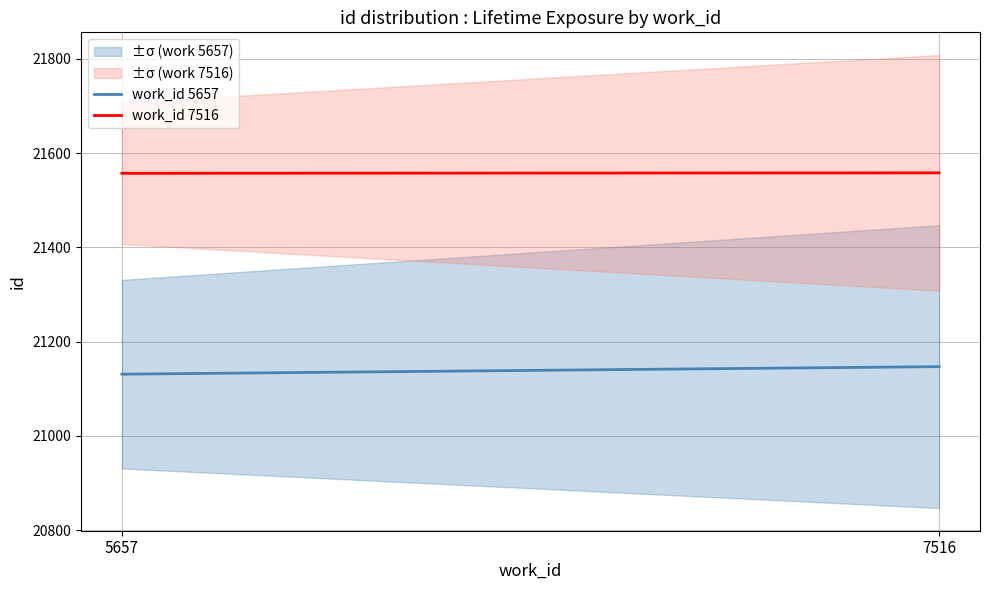

Rank the series at 7516 from lowest to highest value.

work_5657, work_7516